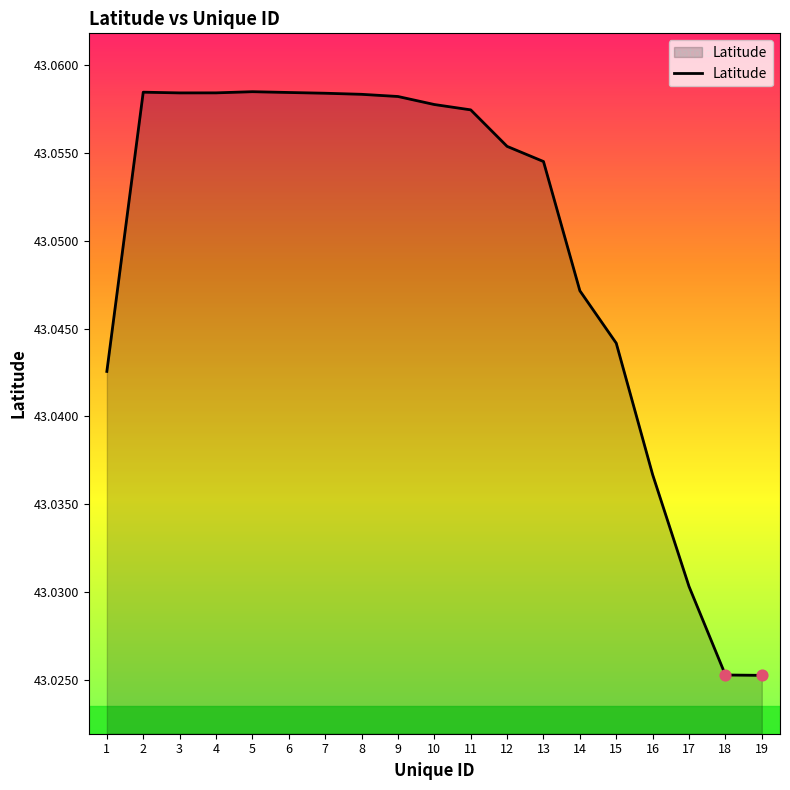

Between 14 and 18, which is larger?

14